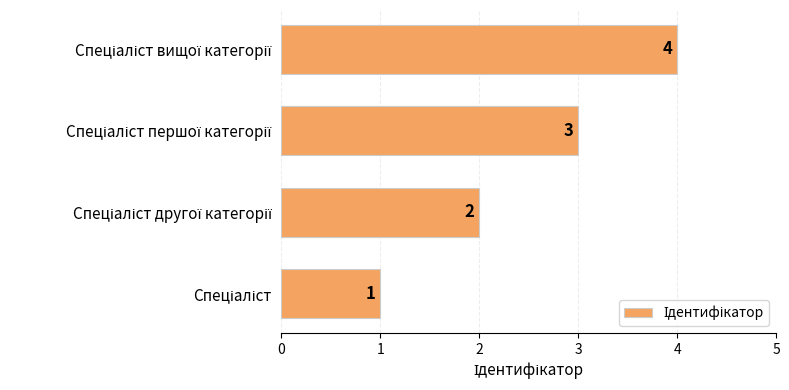

Count the values in the range 2 to 4.

3